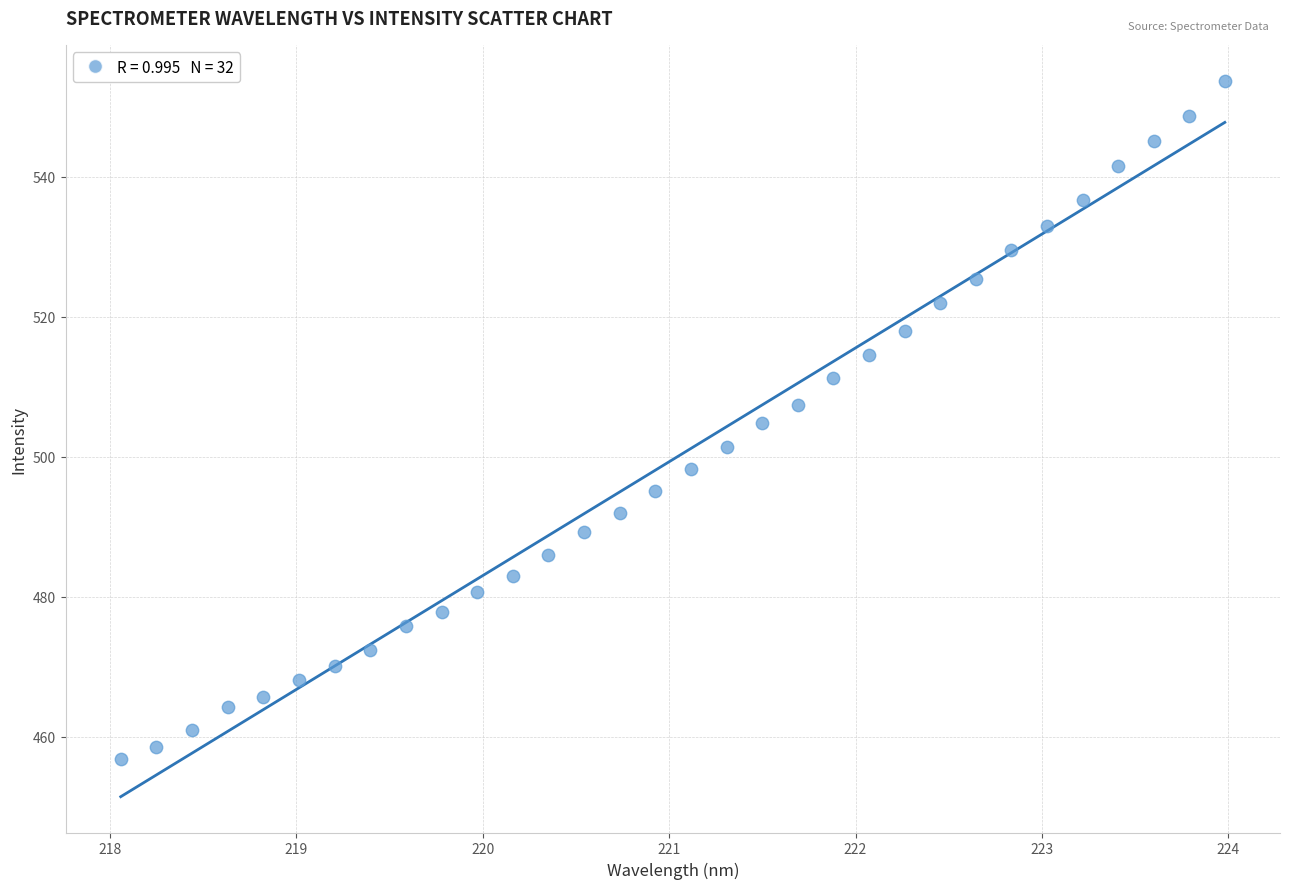

What is the range of X values (max minus min)?

5.9